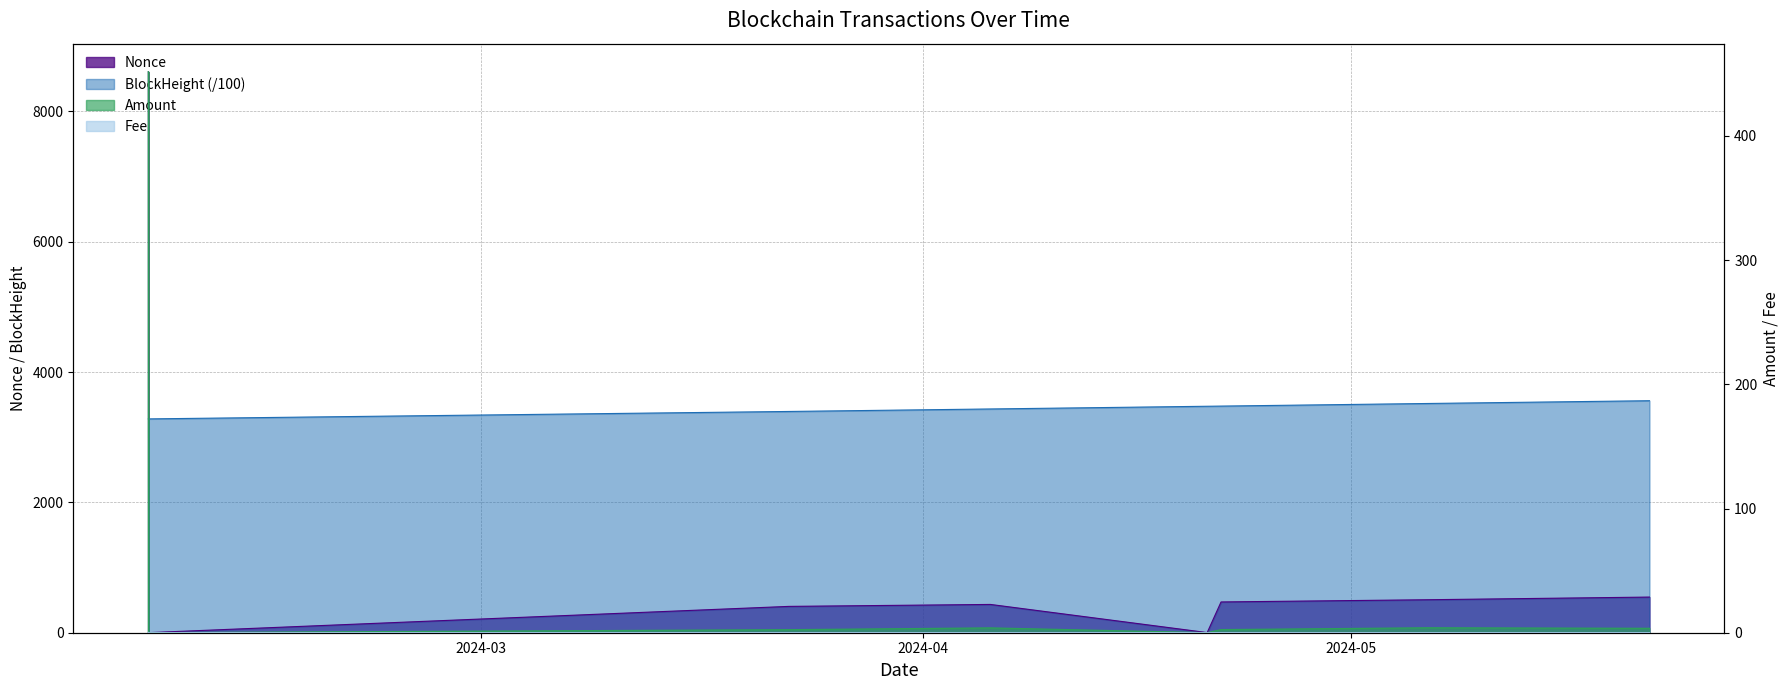

Reading left to right, extract all data points from this chart.

Nonce: 2024-02-06 16:03:00=8608.0	2024-02-06 16:12:00=0.0	2024-02-06 16:12:00=1.0	2024-03-22 13:42:00=404.0	2024-04-05 16:54:00=434.0	2024-04-20 21:39:00=2.0	2024-04-21 20:57:00=472.0	2024-05-06 08:00:00=506.0	2024-05-21 21:45:00=547.0
BlockHeight: 2024-02-06 16:03:00=3280.9	2024-02-06 16:12:00=3280.9	2024-02-06 16:12:00=3280.9	2024-03-22 13:42:00=3395.0	2024-04-05 16:54:00=3433.3	2024-04-20 21:39:00=3474.8	2024-04-21 20:57:00=3477.3	2024-05-06 08:00:00=3517.3	2024-05-21 21:45:00=3559.8
Amount: 2024-02-06 16:03:00=451.7	2024-02-06 16:12:00=0.0	2024-02-06 16:12:00=0.0	2024-03-22 13:42:00=2.4	2024-04-05 16:54:00=3.9	2024-04-20 21:39:00=0.0	2024-04-21 20:57:00=2.5	2024-05-06 08:00:00=4.0	2024-05-21 21:45:00=3.5
Fee: 2024-02-06 16:03:00=0.2	2024-02-06 16:12:00=0.0	2024-02-06 16:12:00=0.0	2024-03-22 13:42:00=0.0	2024-04-05 16:54:00=0.0	2024-04-20 21:39:00=0.0	2024-04-21 20:57:00=0.0	2024-05-06 08:00:00=0.0	2024-05-21 21:45:00=0.0